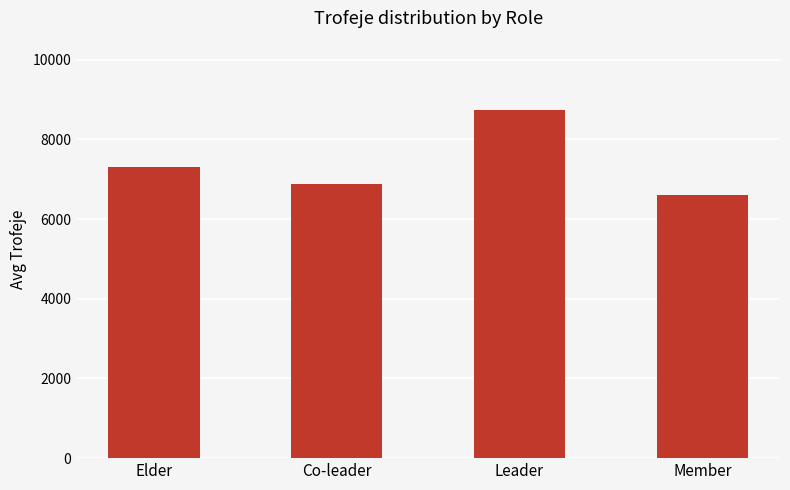

What is the sum of the values at Member and Leader?

15334.8